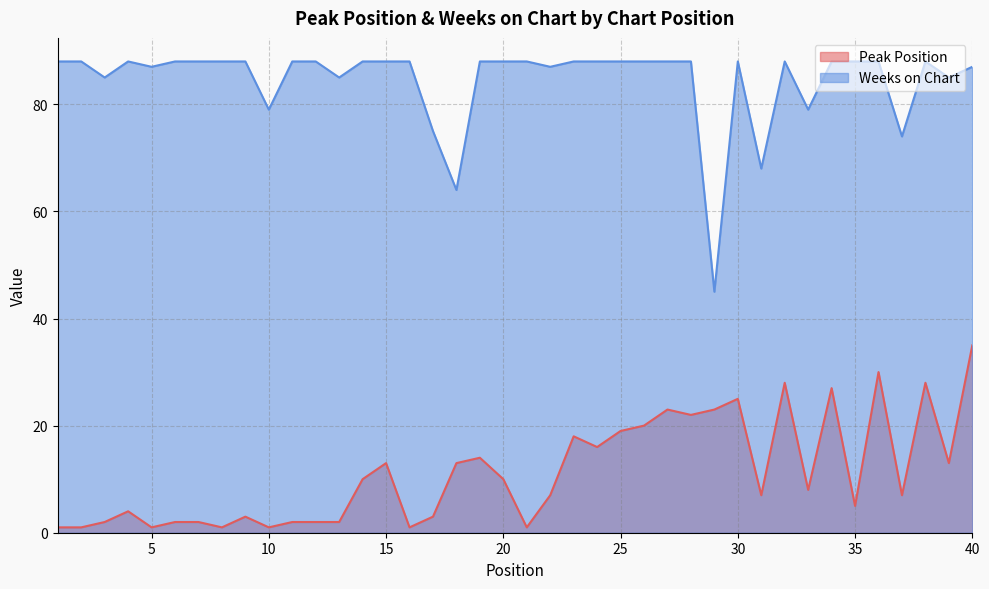

Reading right to left, transcribe all the data shown in this chart.

Peak Position: 40=35	39=13	38=28	37=7	36=30	35=5	34=27	33=8	32=28	31=7	30=25	29=23	28=22	27=23	26=20	25=19	24=16	23=18	22=7	21=1	20=10	19=14	18=13	17=3	16=1	15=13	14=10	13=2	12=2	11=2	10=1	9=3	8=1	7=2	6=2	5=1	4=4	3=2	2=1	1=1
Weeks on Chart: 40=87	39=85	38=88	37=74	36=88	35=88	34=88	33=79	32=88	31=68	30=88	29=45	28=88	27=88	26=88	25=88	24=88	23=88	22=87	21=88	20=88	19=88	18=64	17=75	16=88	15=88	14=88	13=85	12=88	11=88	10=79	9=88	8=88	7=88	6=88	5=87	4=88	3=85	2=88	1=88